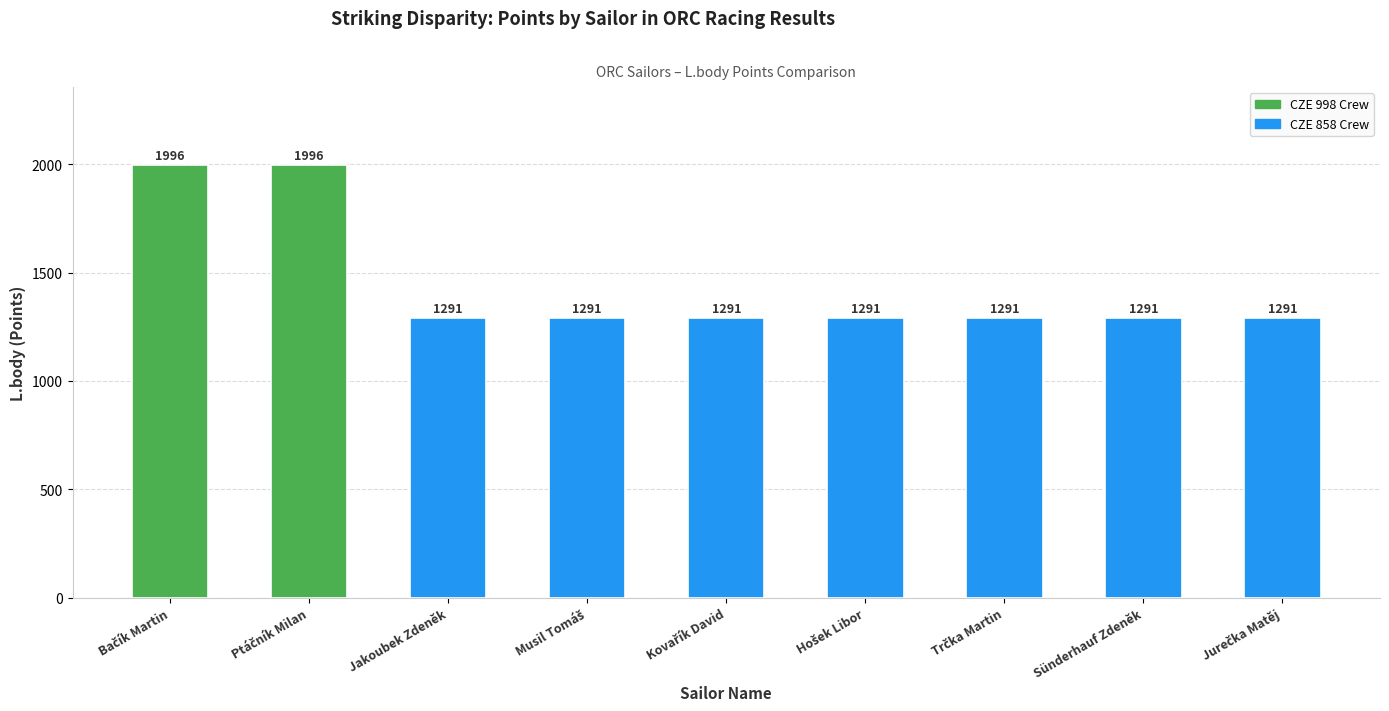

What position from the left is Sünderhauf Zdeněk?

8